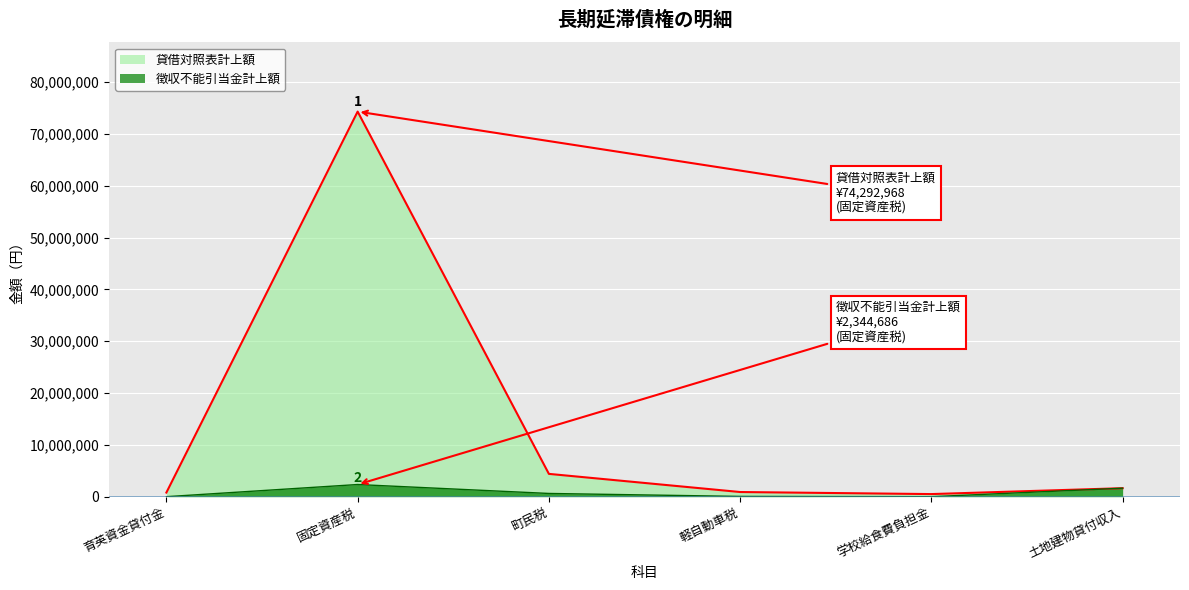

True or false: 貸借対照表計上額 has a value of 6890347 at 町民税.

False